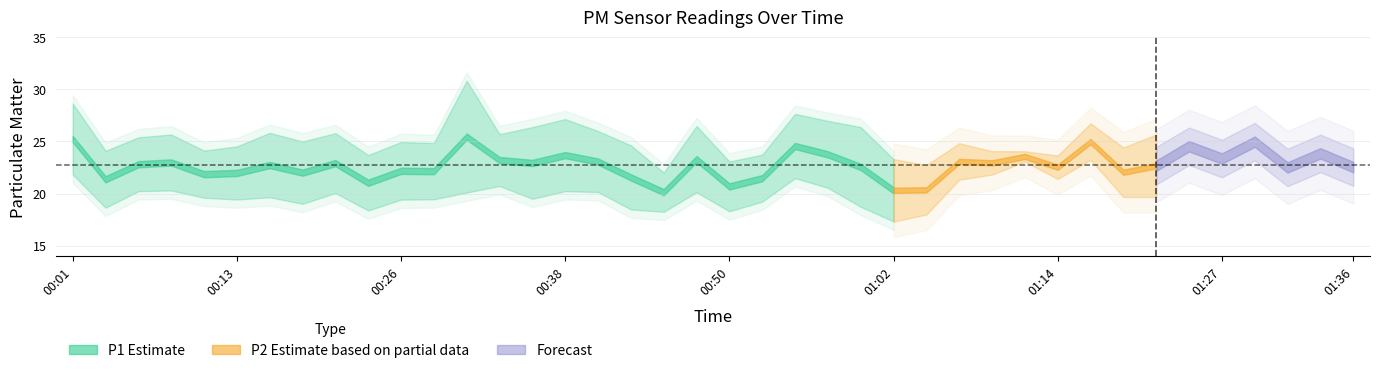

What is the label of the 39th point from the left?

01:34